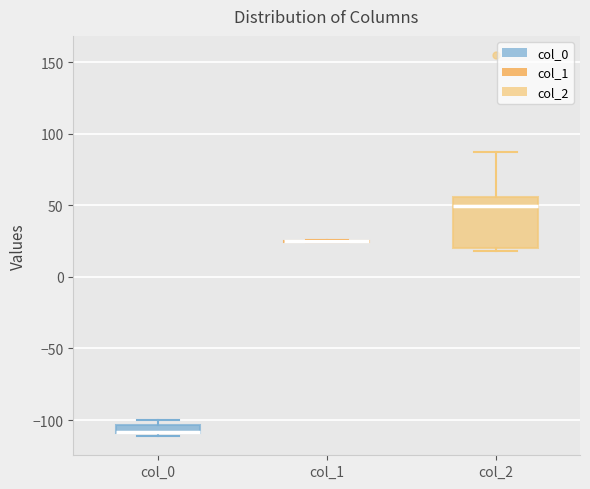

Comparing the boxes themselves (not the whiskers), which one is the tallest?

col_2